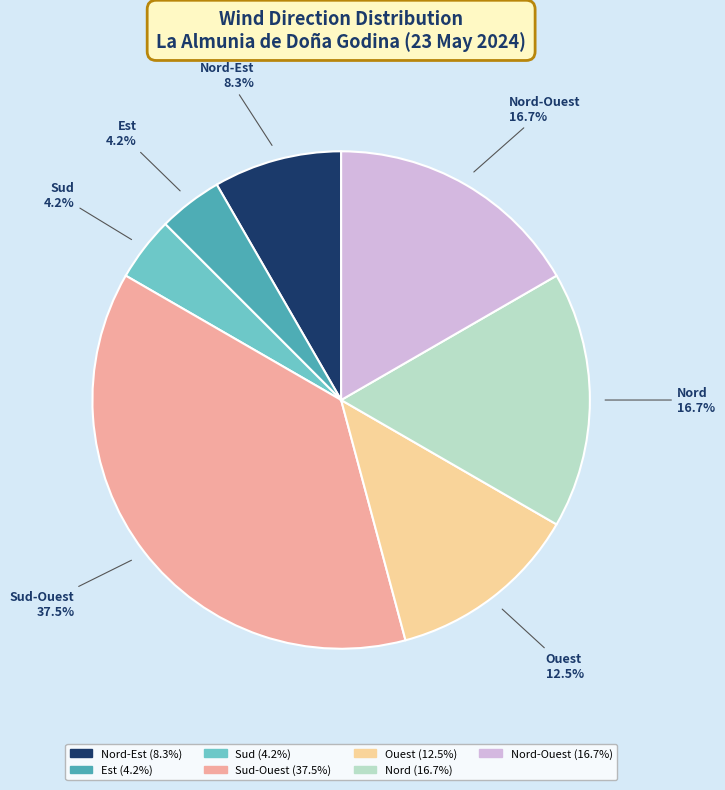

Does any single category account for the majority?

No